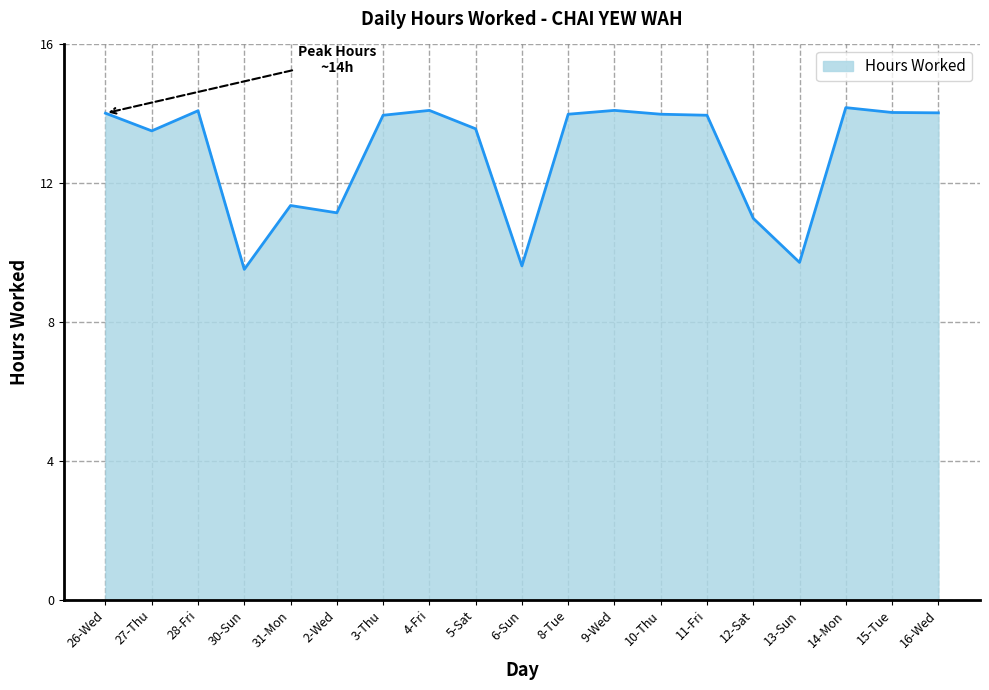

At which category does the data reach its first local valley?

27-Thu